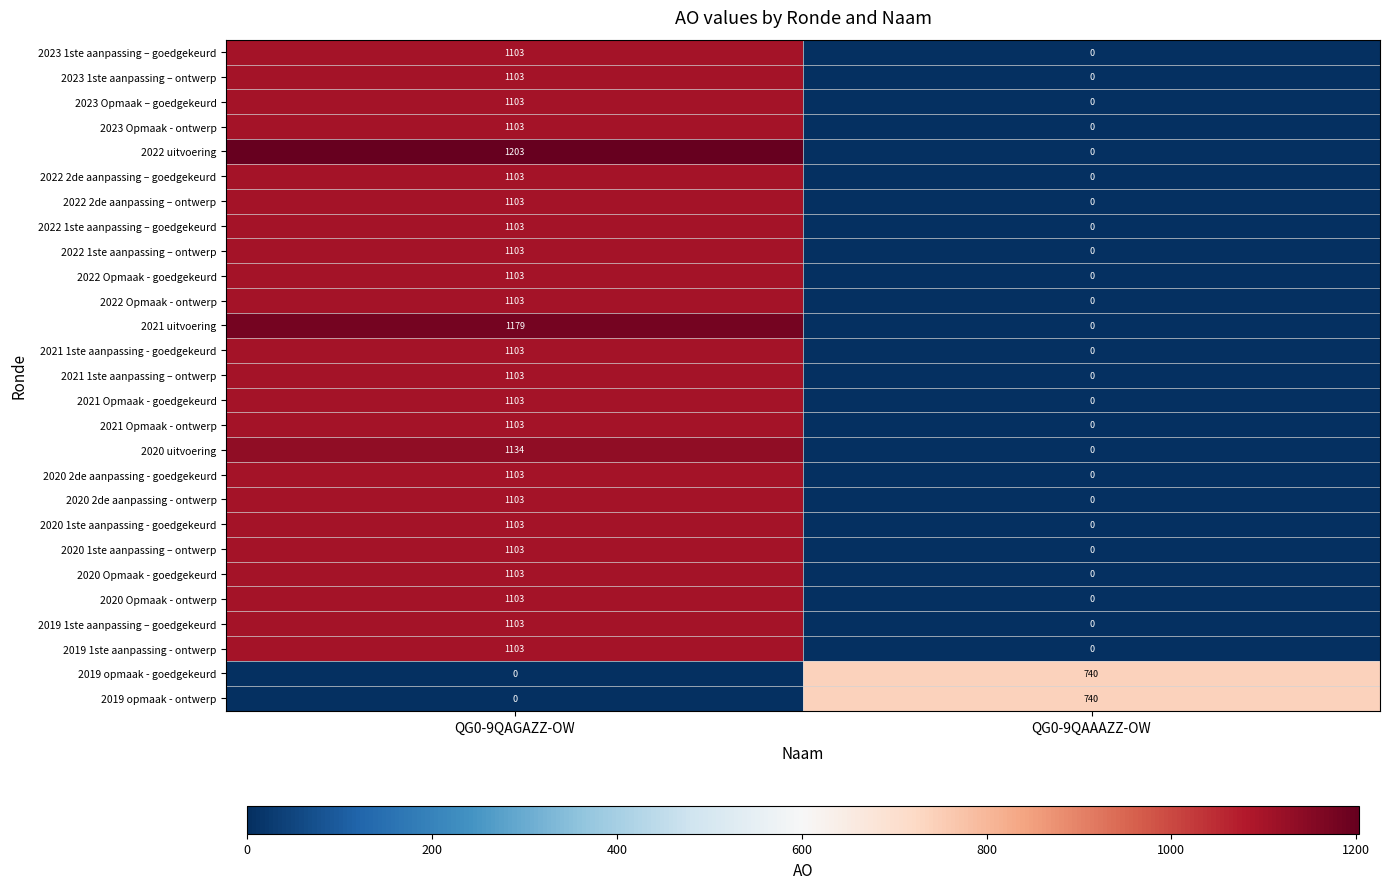

What is the spread (max minus min) of values at QG0-9QAAAZZ-OW?

740